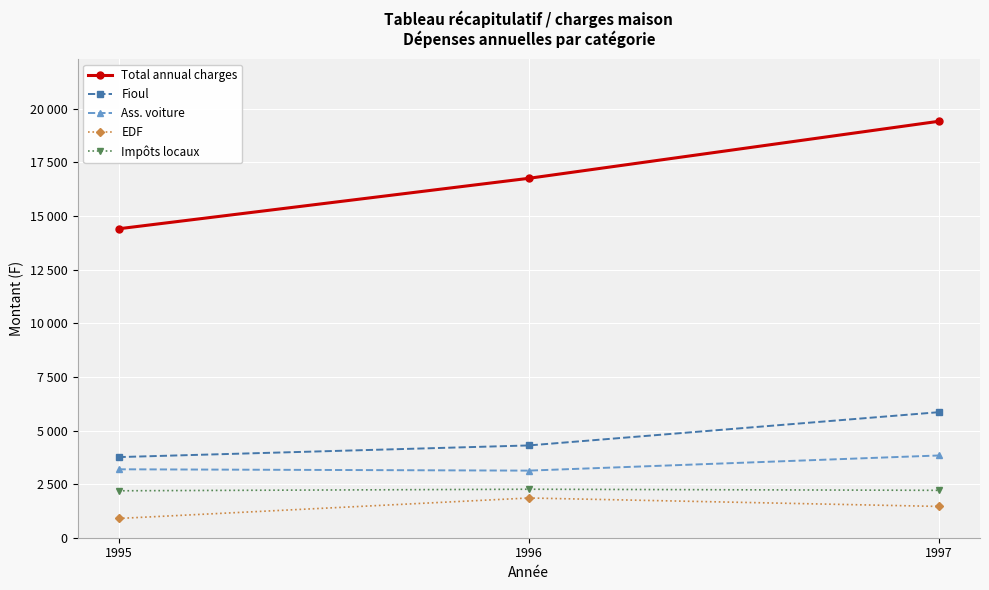

What are all the series names shown in the legend?

Total annual charges, Fioul, Ass. voiture, EDF, Impôts locaux